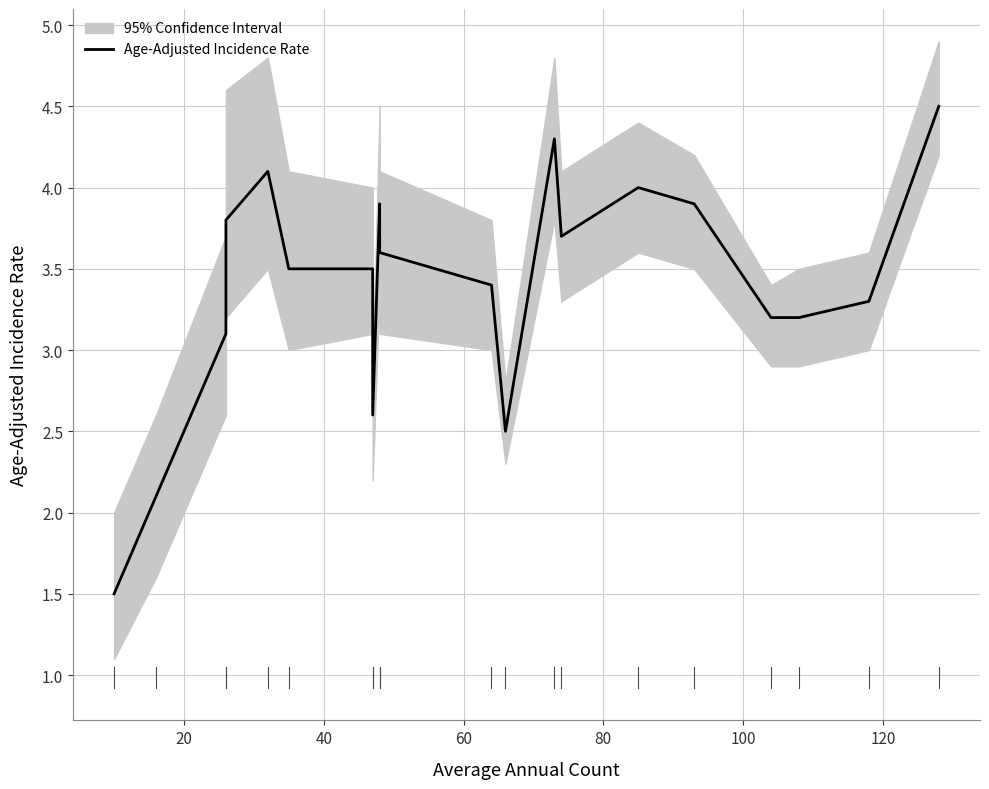

The value at 100 is 2.3. True or false?

False